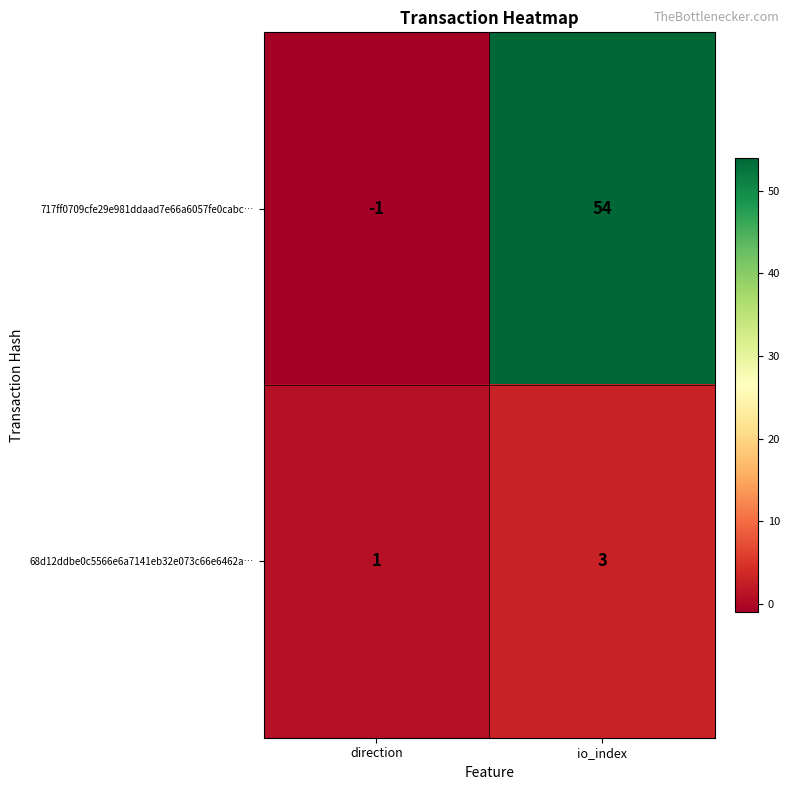

The value of 717ff0709cfe29e981ddaad7e66a6057fe0cabc… at io_index is 54. True or false?

True